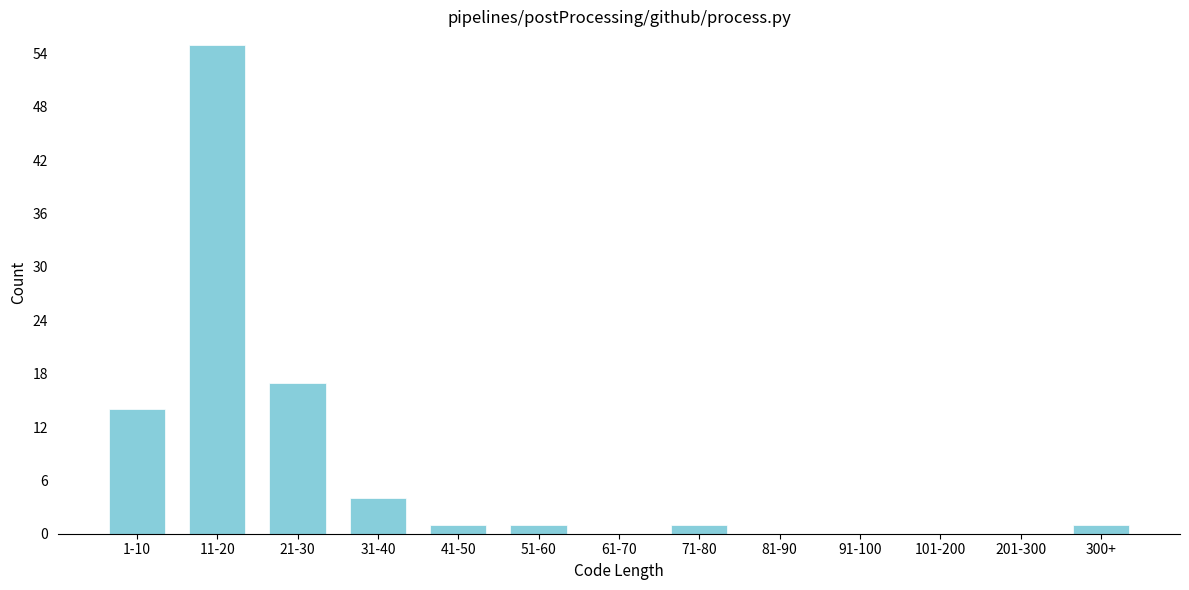

Reading left to right, transcribe all the data shown in this chart.

1-10=14	11-20=55	21-30=17	31-40=4	41-50=1	51-60=1	61-70=0	71-80=1	81-90=0	91-100=0	101-200=0	201-300=0	300+=1